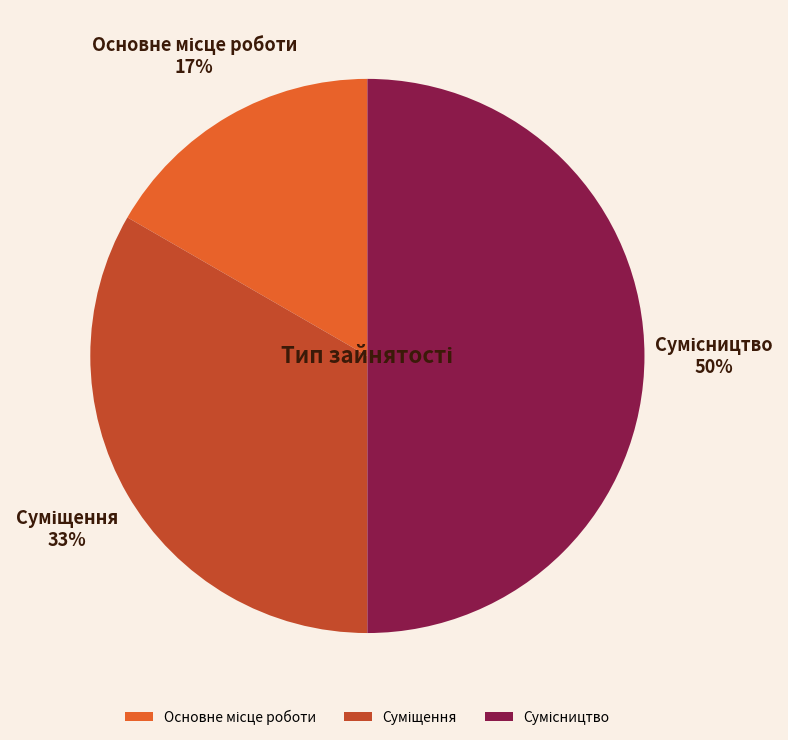

To the nearest percent, what is the average slice percentage?

33%